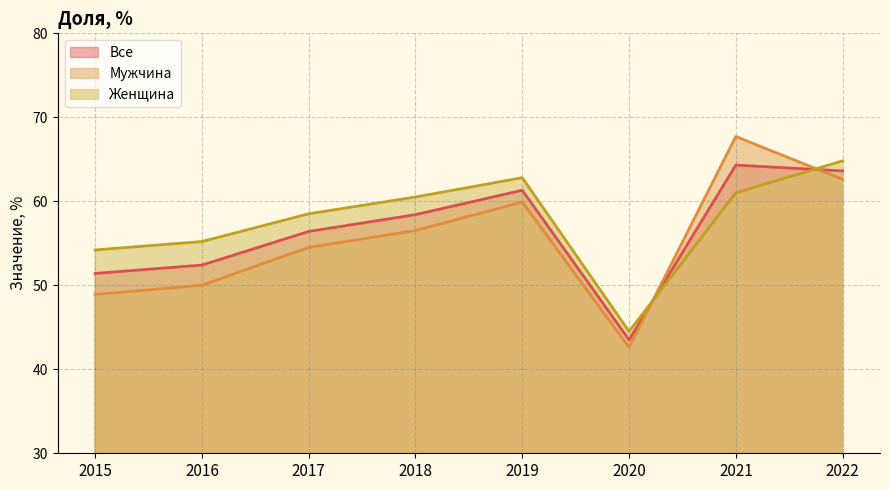

Reading left to right, extract all data points from this chart.

Все: 2015=51.4	2016=52.4	2017=56.4	2018=58.4	2019=61.3	2020=43.5	2021=64.3	2022=63.6
Мужчина: 2015=48.9	2016=50.0	2017=54.5	2018=56.5	2019=59.9	2020=42.6	2021=67.7	2022=62.6
Женщина: 2015=54.2	2016=55.2	2017=58.5	2018=60.5	2019=62.8	2020=44.5	2021=61.0	2022=64.8